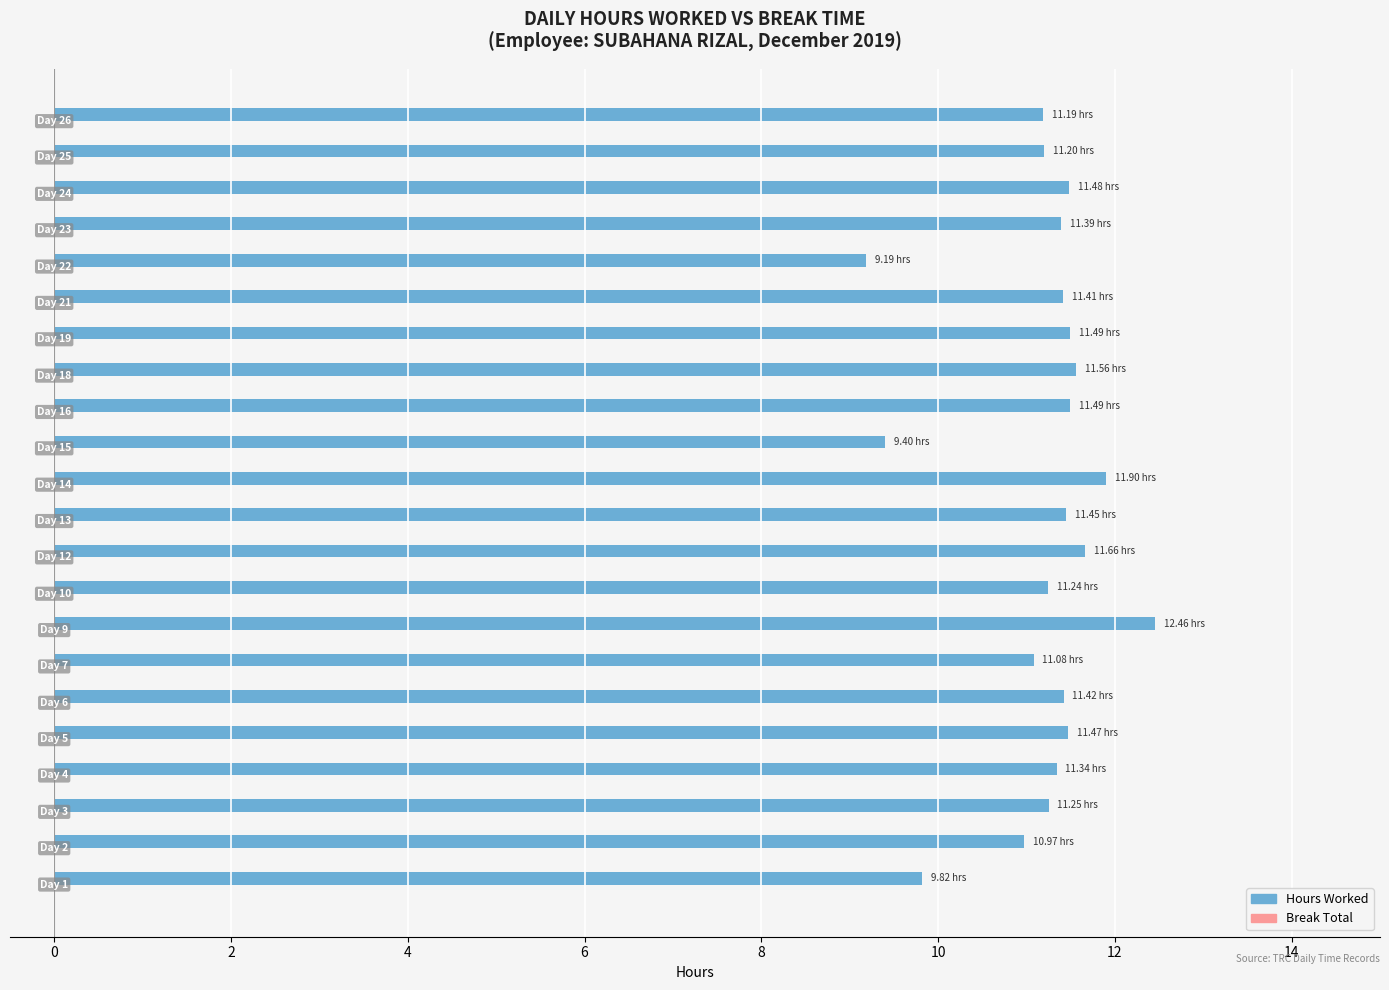

What is the difference between the maximum and minimum values?

3.3